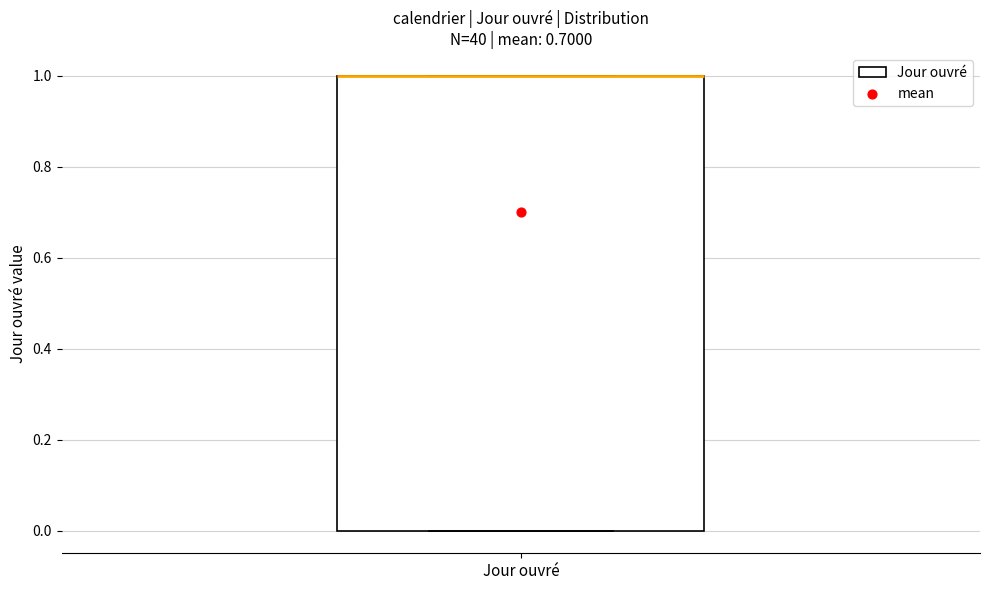

Read this box plot against the y-axis: the position of the median line, the range covered by the box, and the ends of both whiskers. The values are not printed on the chart, so give them approximately, as read against the axis.

median 1 (drawn on the box's upper edge), box 0 to 1, whiskers 0 to 1